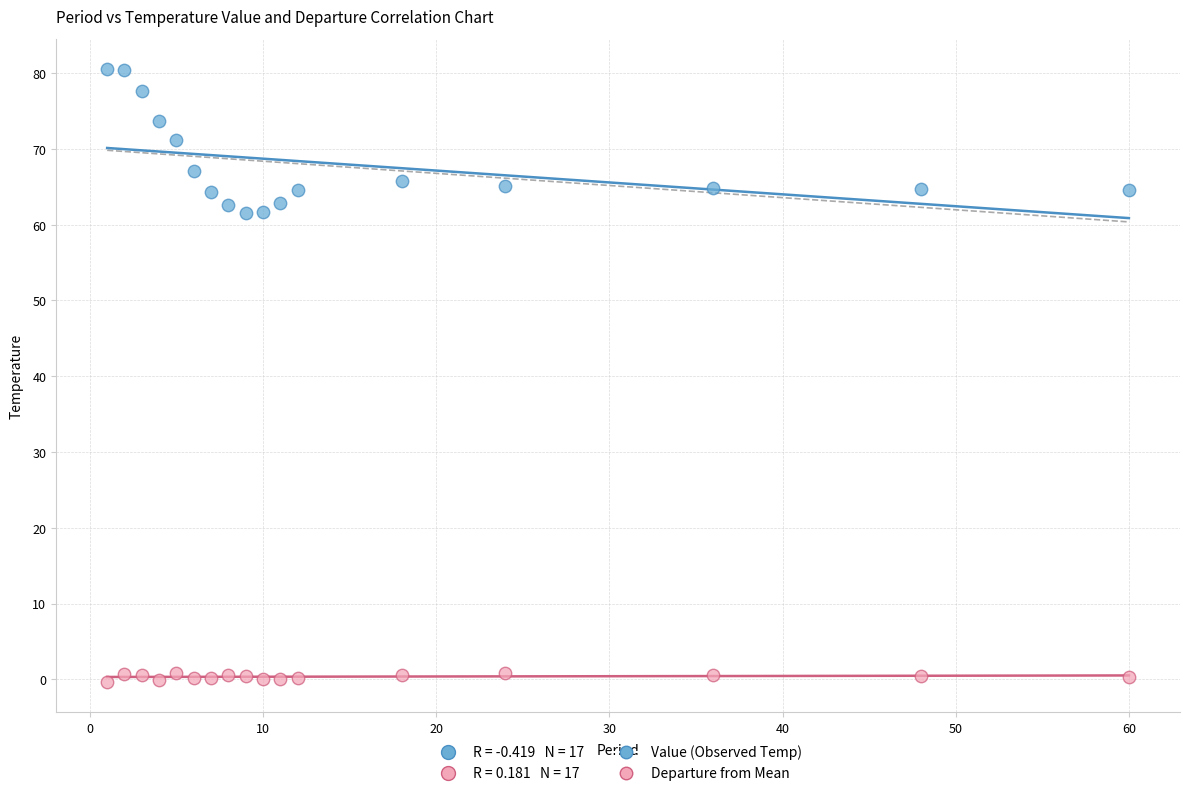

Across all data points, what is the range of Y values (max minus min)?

80.8